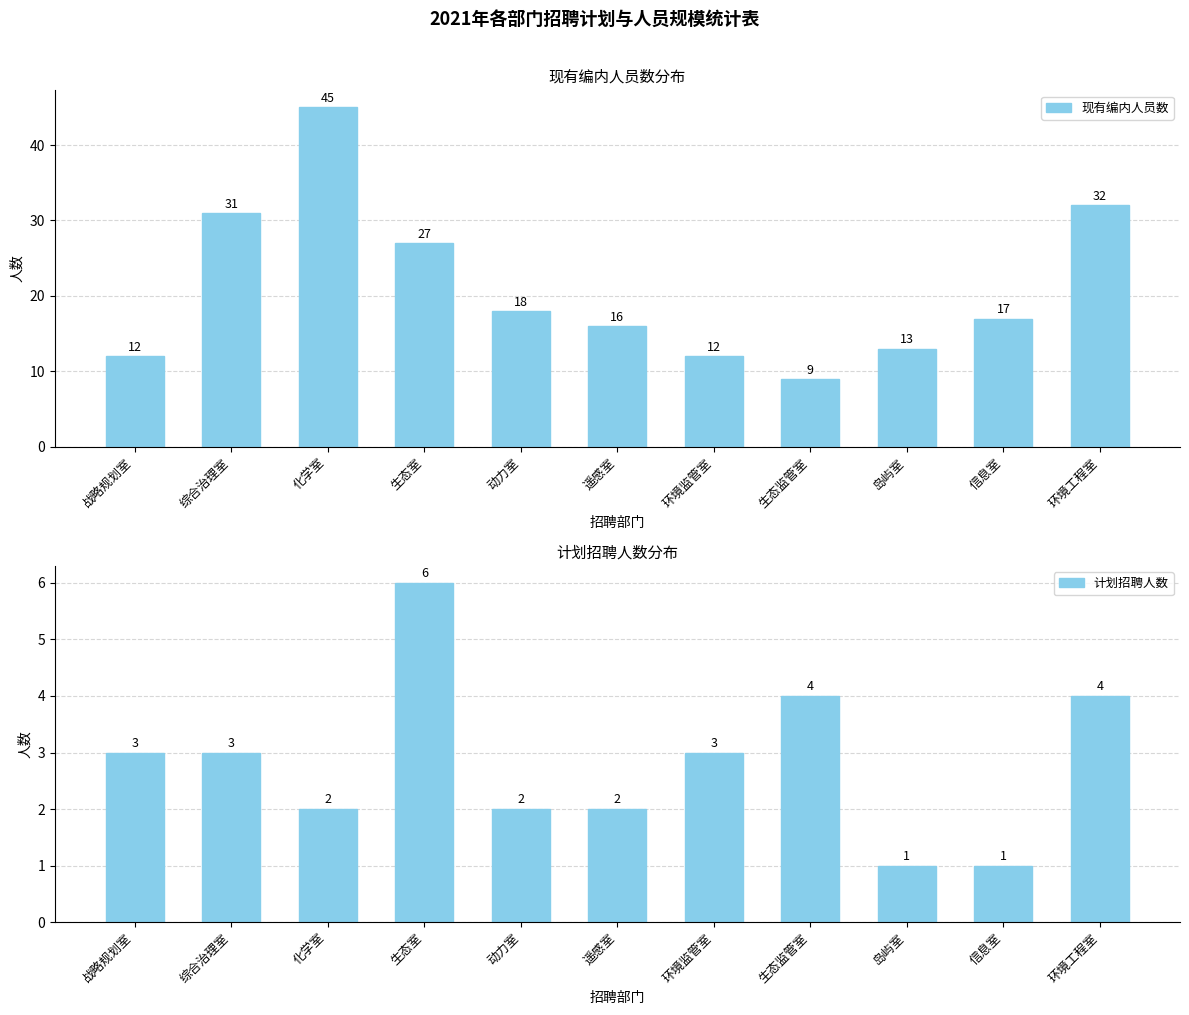

Which series has the largest total across all categories?

现有编内人员数